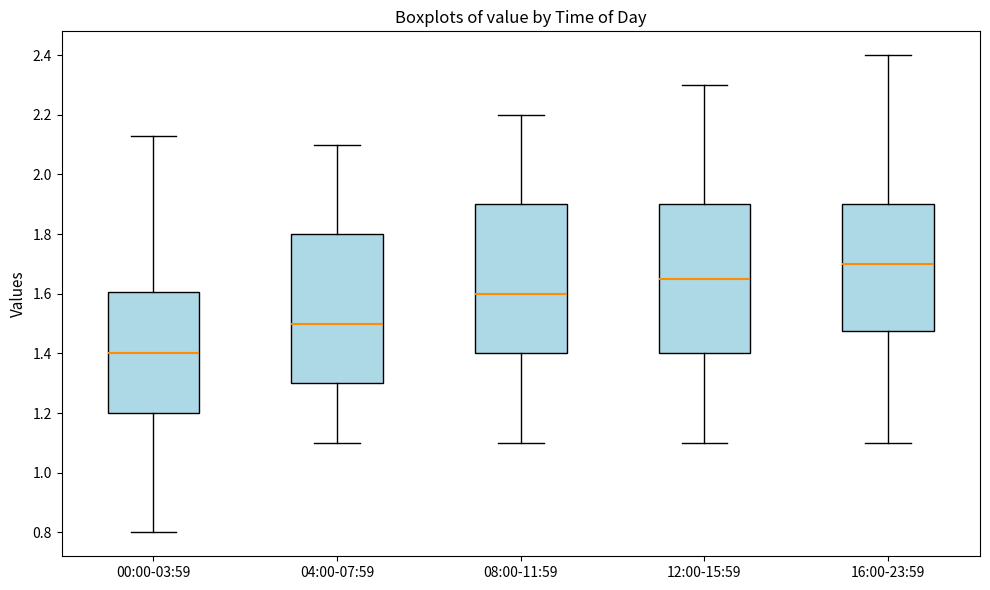

Where does the upper whisker of the box for 00:00-03:59 end on the y-axis? The values are not printed on the chart, so give them approximately, as read against the axis.

2.14